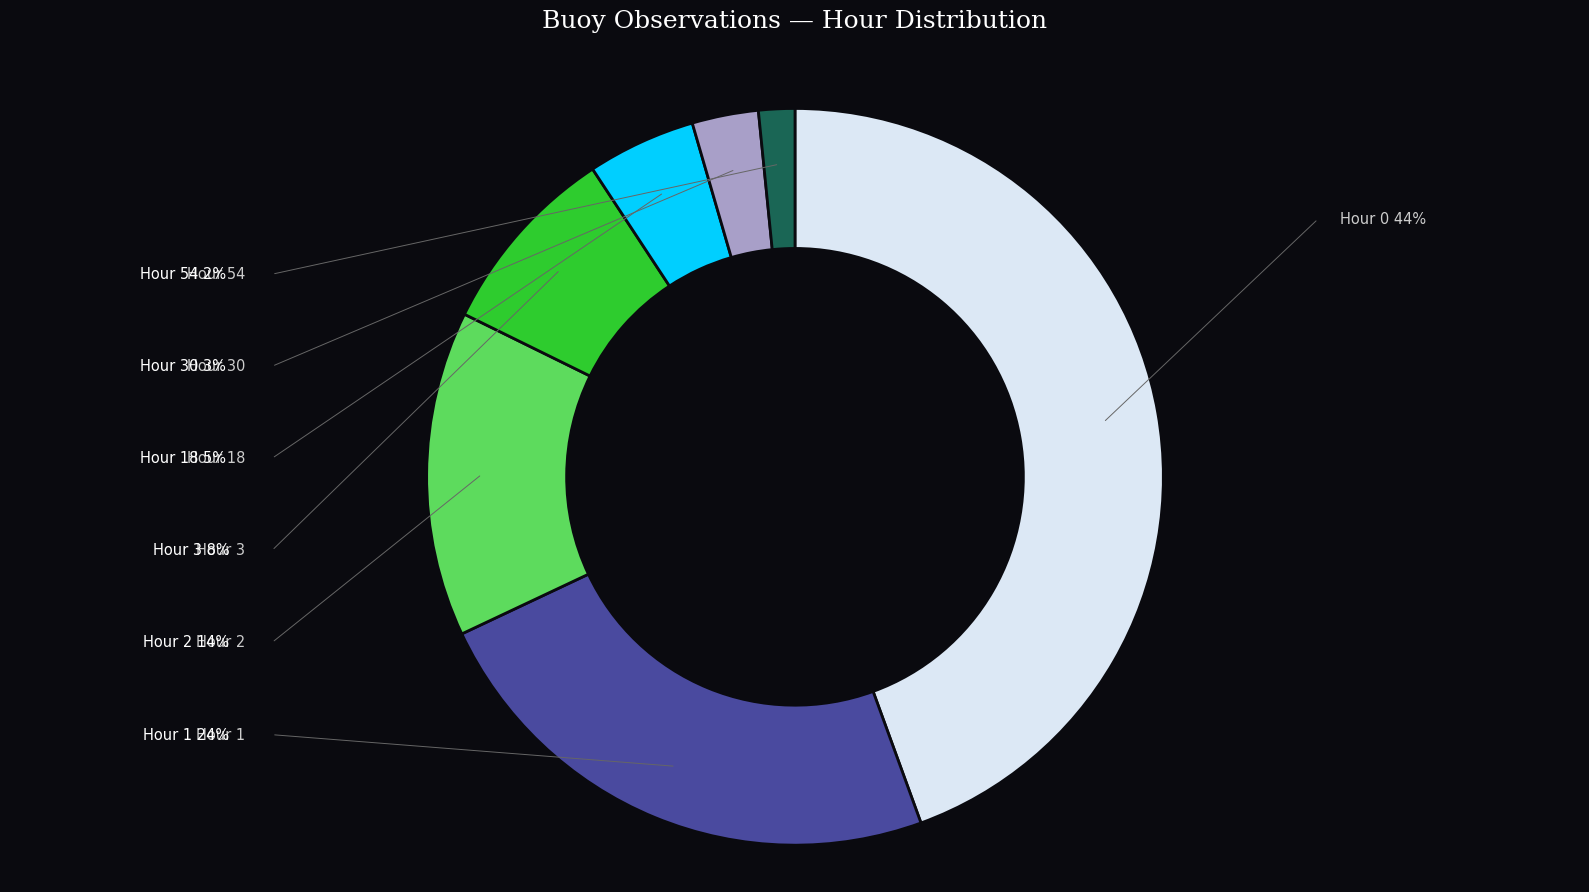

True or false: Hour 18 accounts for 5% of the total.

True